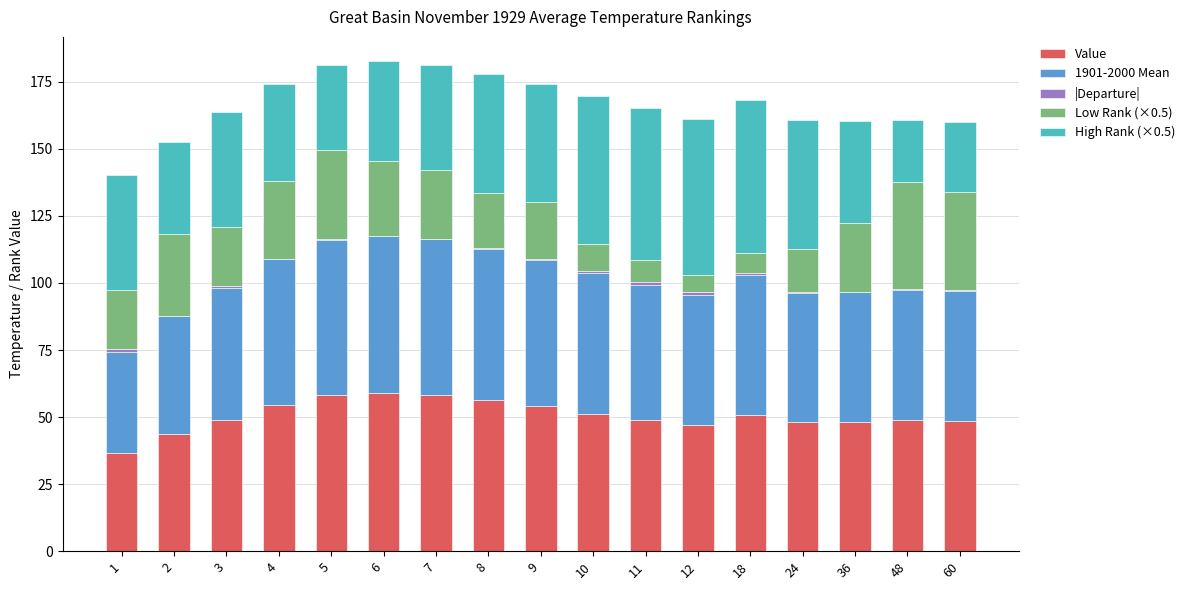

What is the sum of all Value values?

861.2